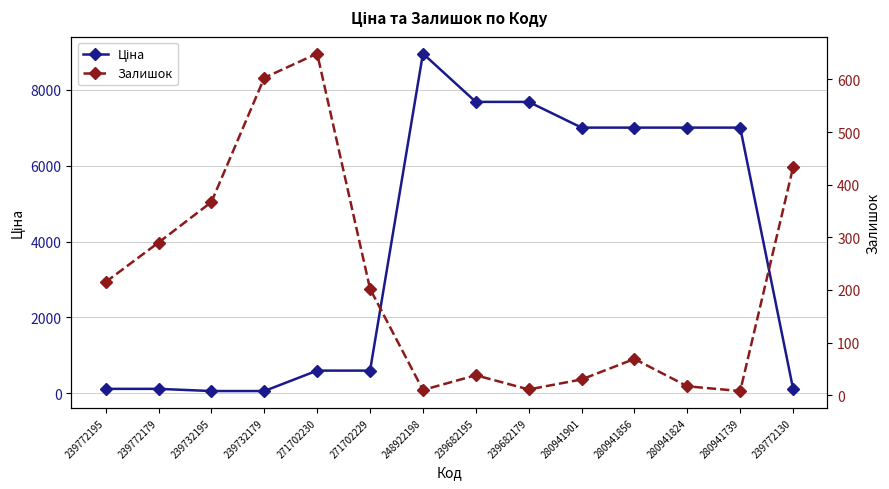

What is the total value across all series at 280941856?

7071.6